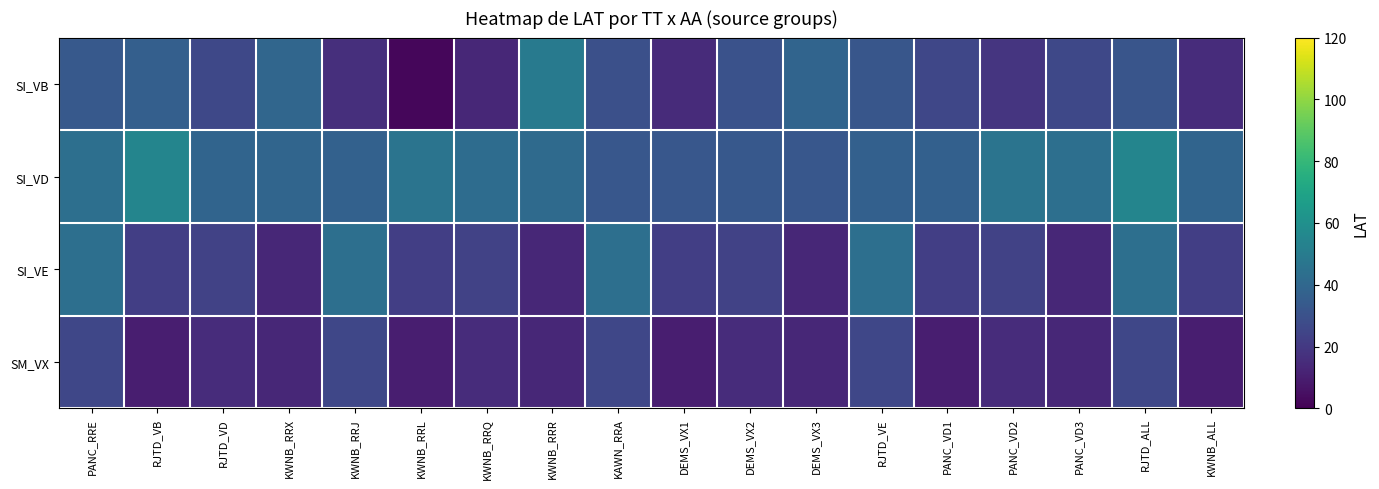

Which series has the widest spread of values?

SI_VB